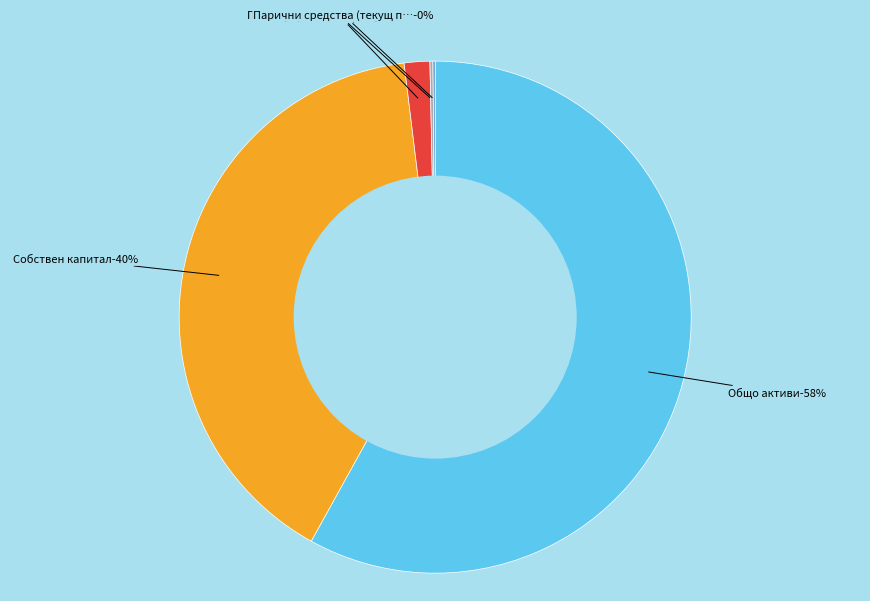

What percentage is the Текуща печалба/загуба slice, to the nearest percent?

2%